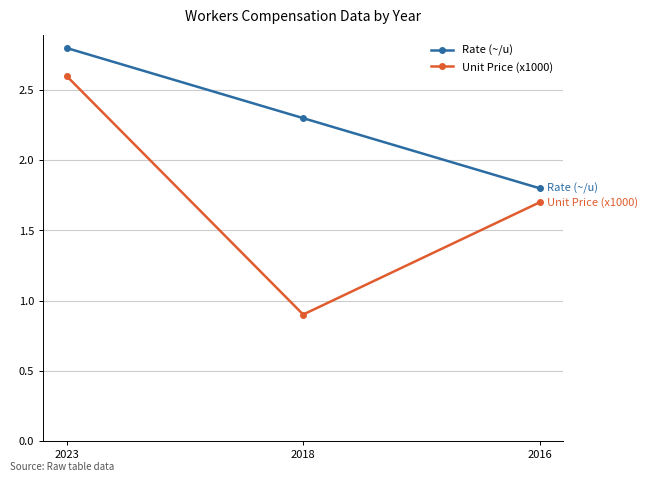

At how many categories does at least one series exceed 1?

3